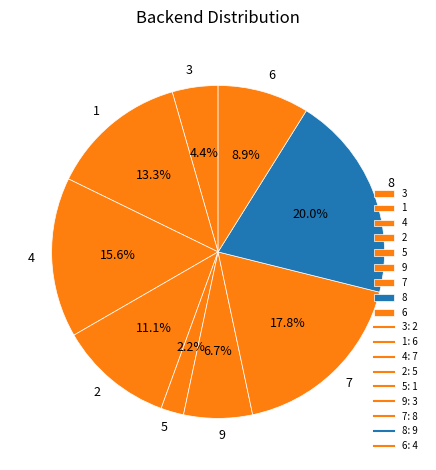

What percentage is NOT represented by 5?

97.8%